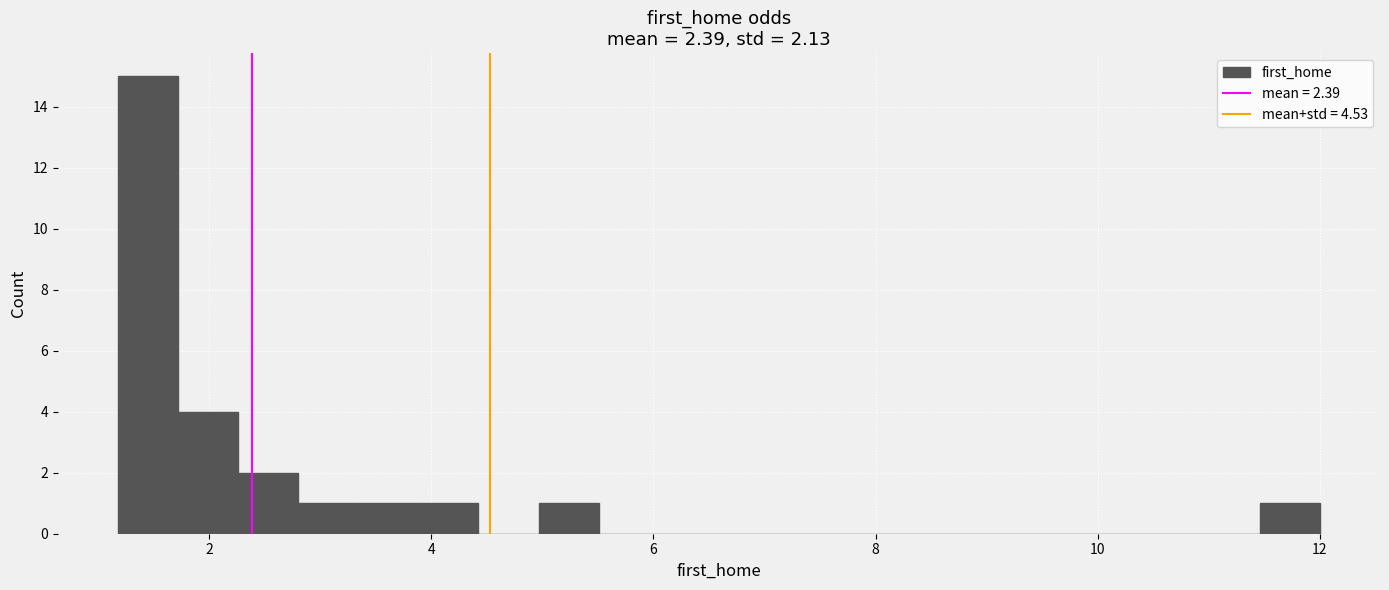

Read against the x-axis, roughly where is the centre of the tallest bar?

1.4